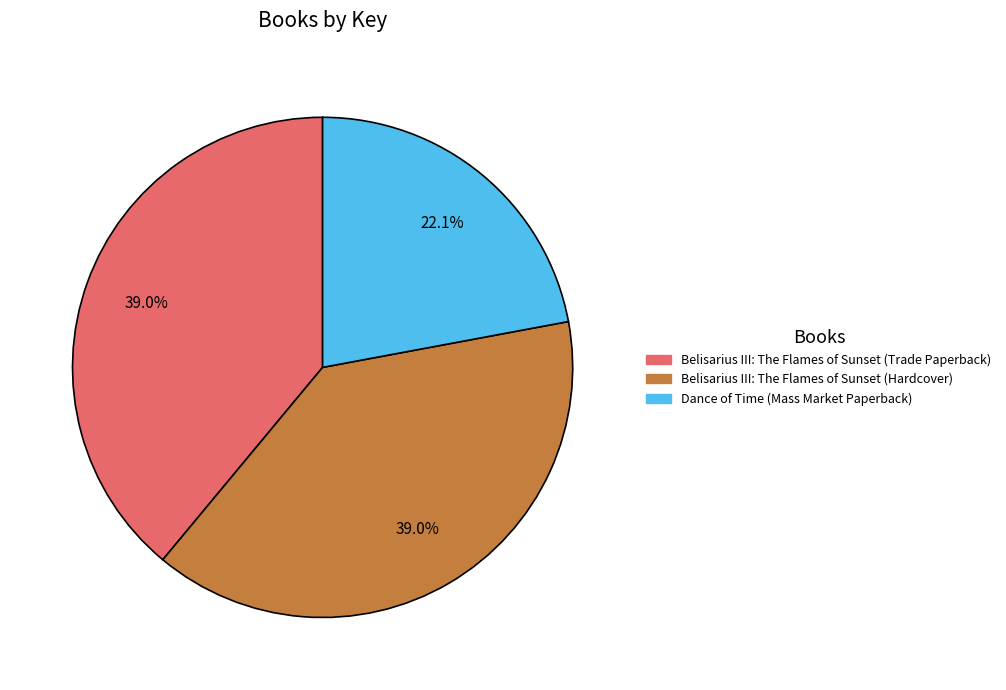

To the nearest percent, what is the difference between the largest and smallest slice percentages?

17%